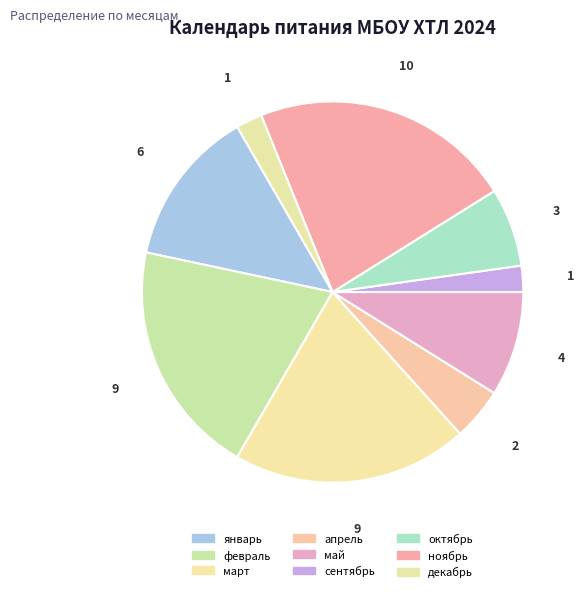

To the nearest percent, what percentage of the pie is сентябрь?

2%